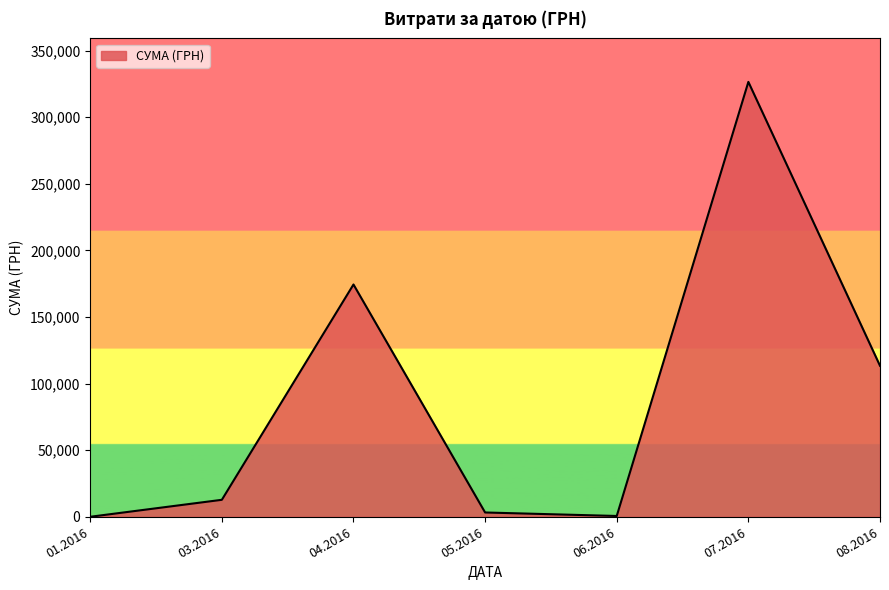

What is the change in value from 07.2016 to 08.2016?

-213173.8